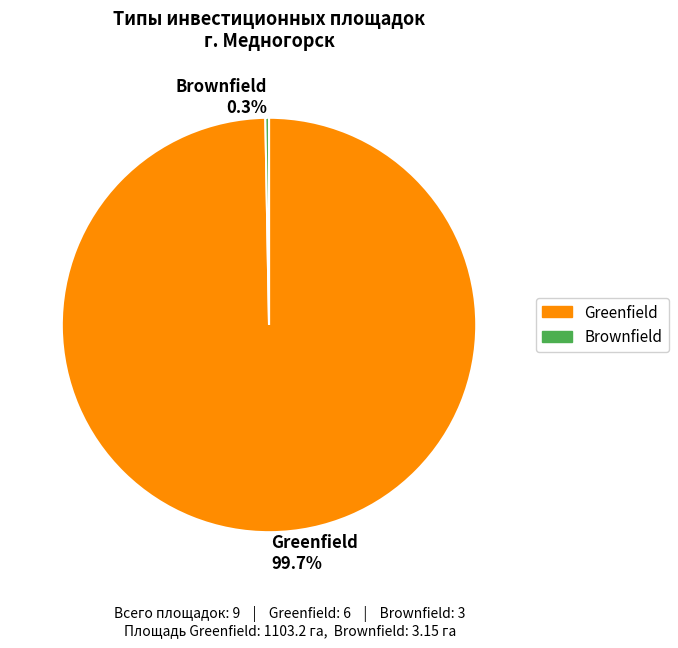

Does any single category account for the majority?

Yes